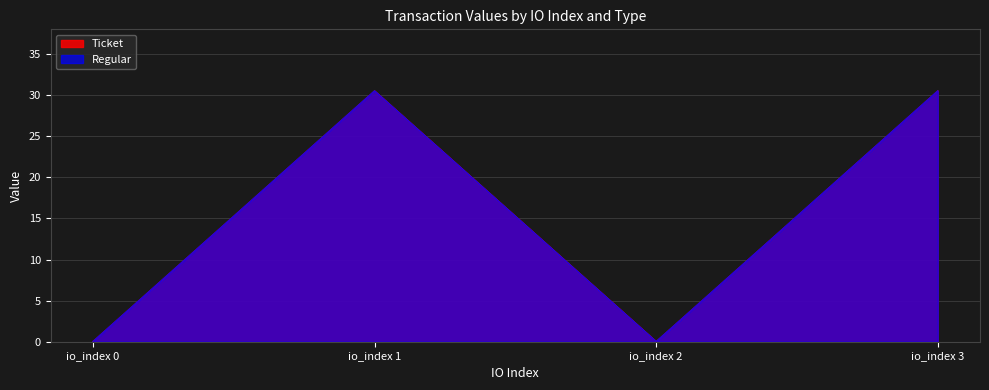

Between io_index 1 and io_index 3, which series saw the biggest shift?

Ticket